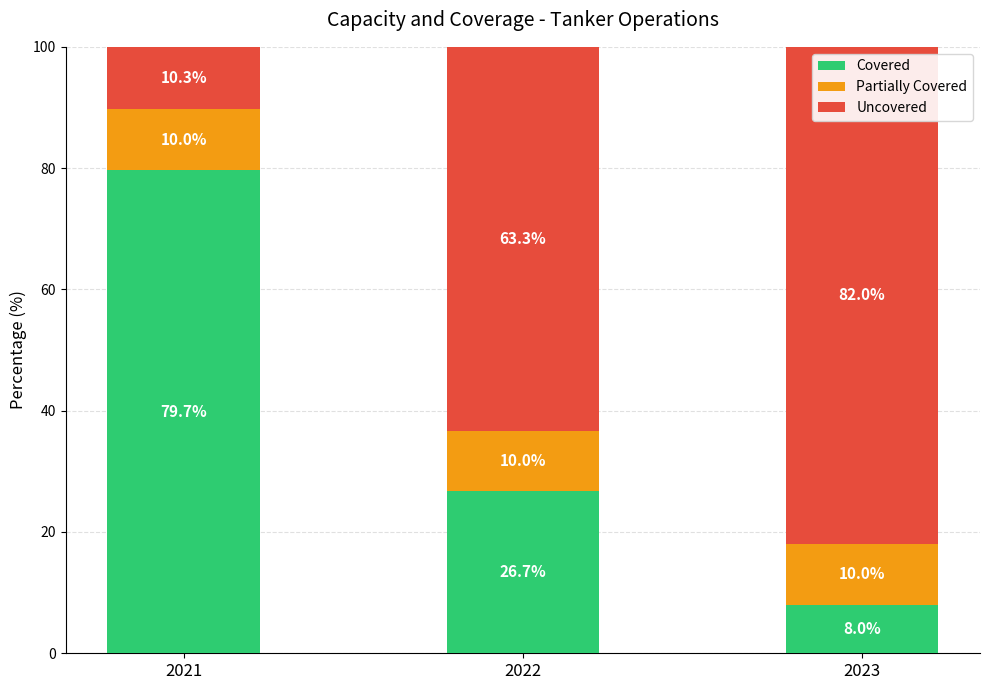

Read the Covered value at 2022.

26.7